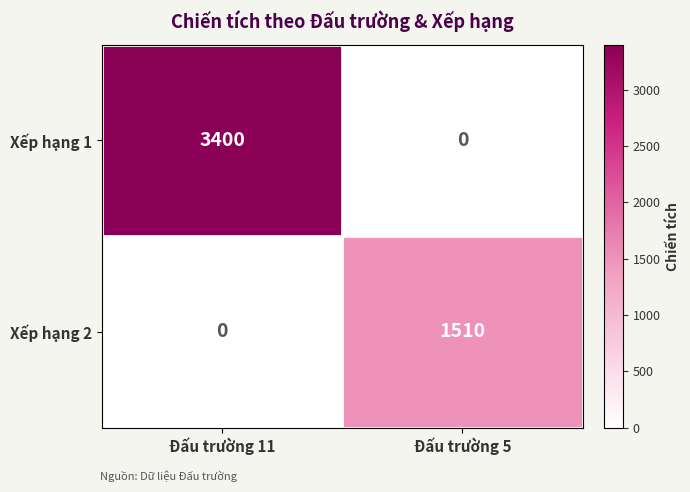

What is the highest value of the Xếp hạng 2 series?

1510